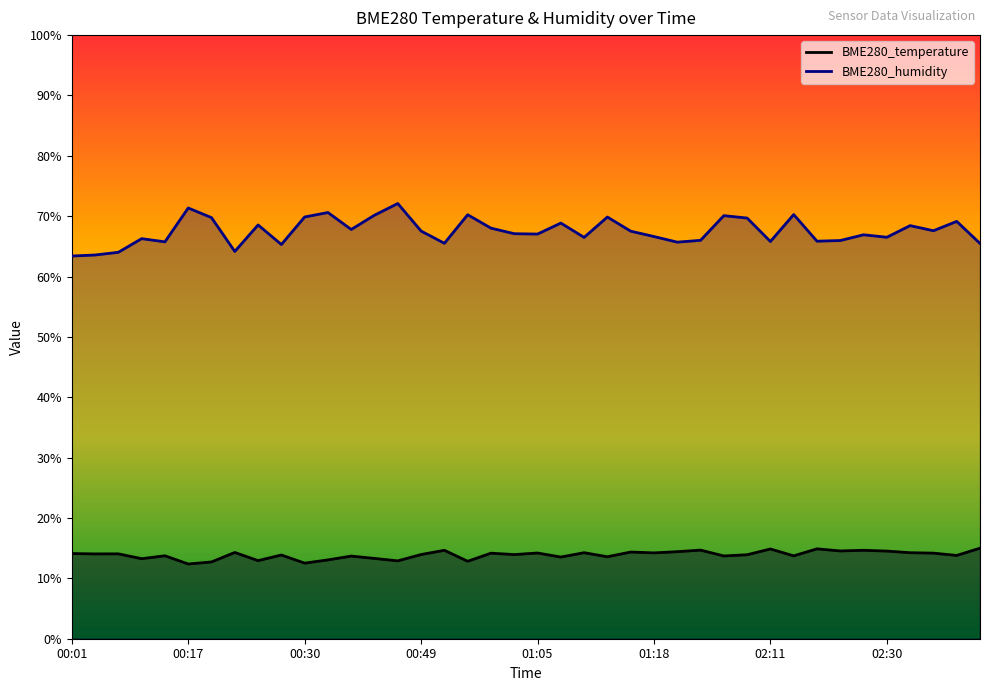

Which series has the largest range (max minus min)?

BME280_humidity